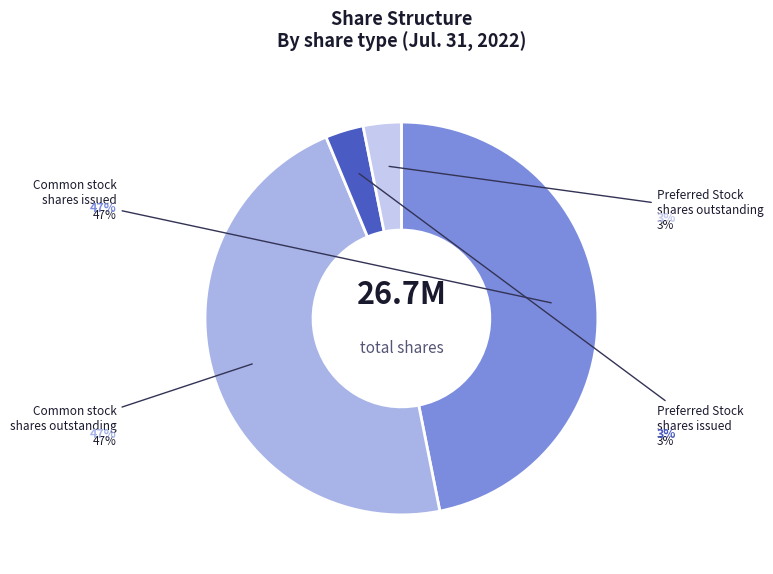

Count the number of slices in the pie.

4